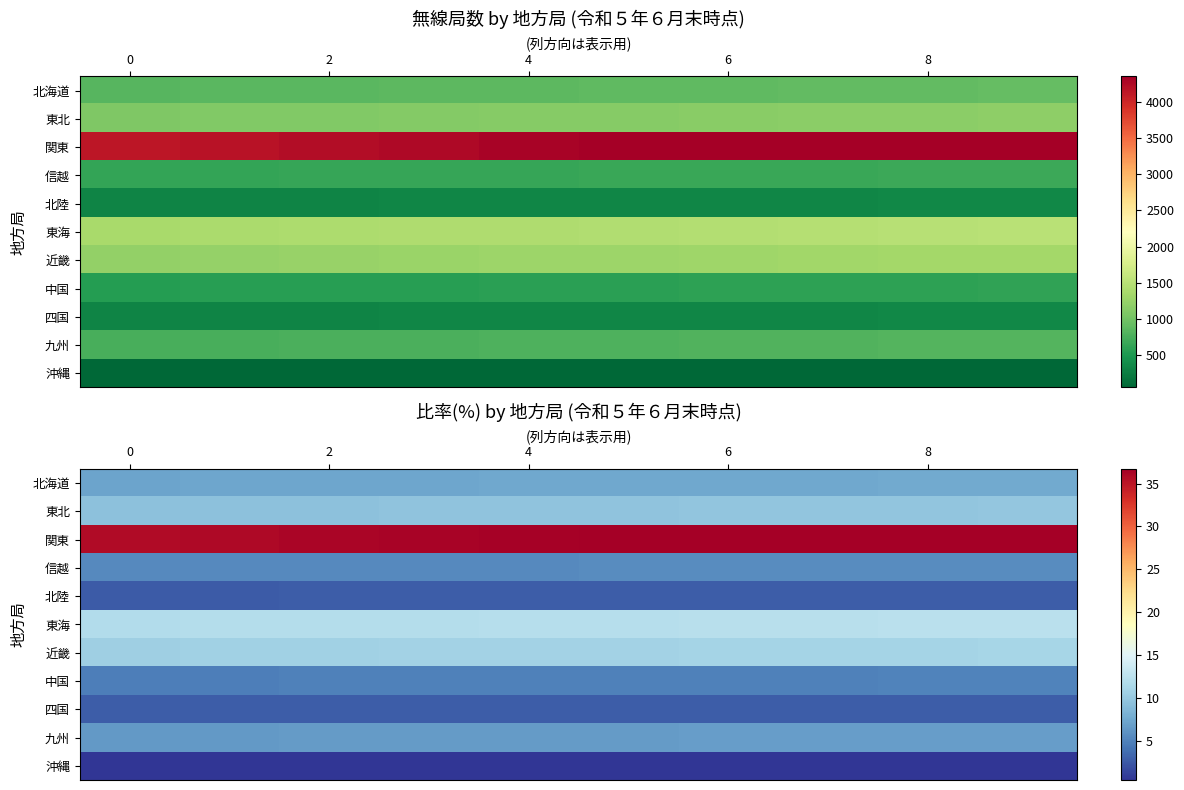

Which series has the largest total across all categories?

関東